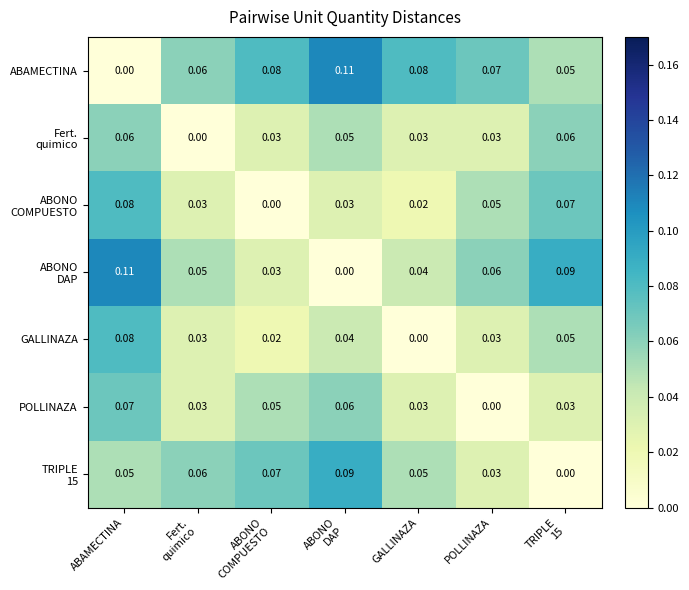

Which category has the highest value in the GALLINAZA series?

ABAMECTINA